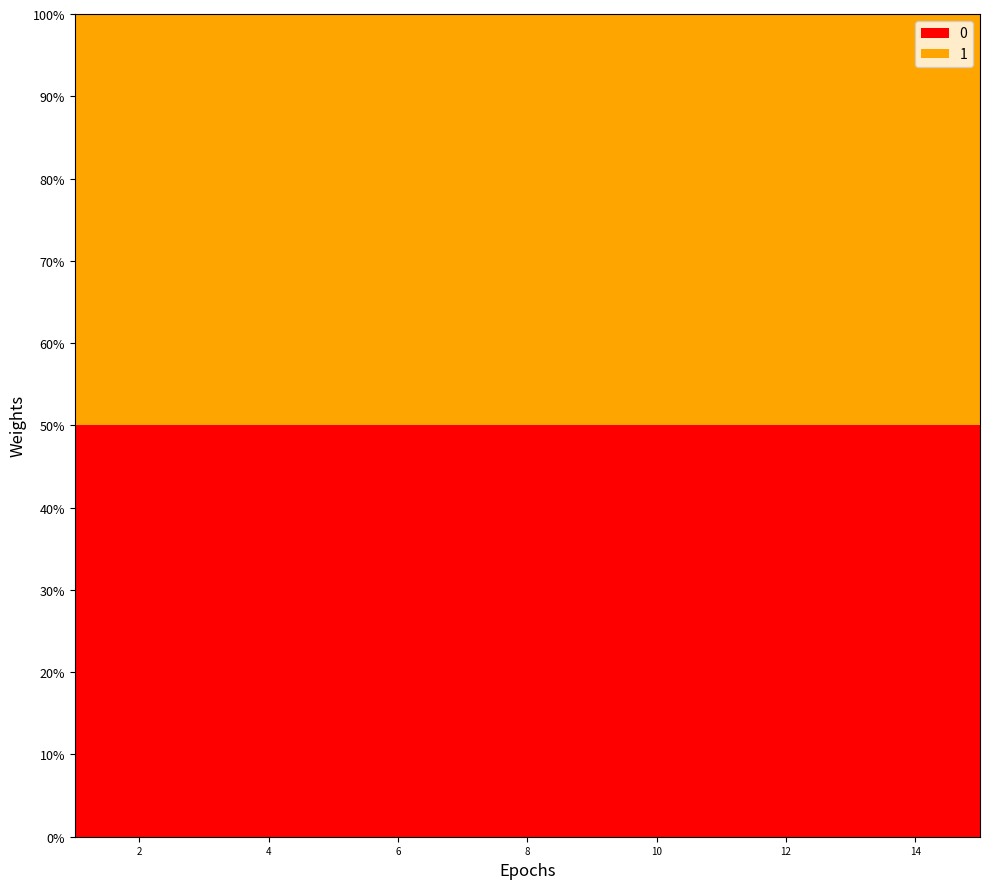

Reading right to left, transcribe all the data shown in this chart.

0: 15=207292938	14=207291314	13=207265376	12=207269429	11=207290192	10=207296234	9=207267829	8=207292038	7=207295000	6=215183395	5=215475590	4=215182959	3=215474769	2=214484057	1=214484304
1: 15=207292938	14=207291314	13=207265376	12=207269429	11=207290192	10=207296234	9=207267829	8=207292038	7=207295000	6=215183395	5=215475590	4=215182959	3=215474769	2=214484057	1=214484304